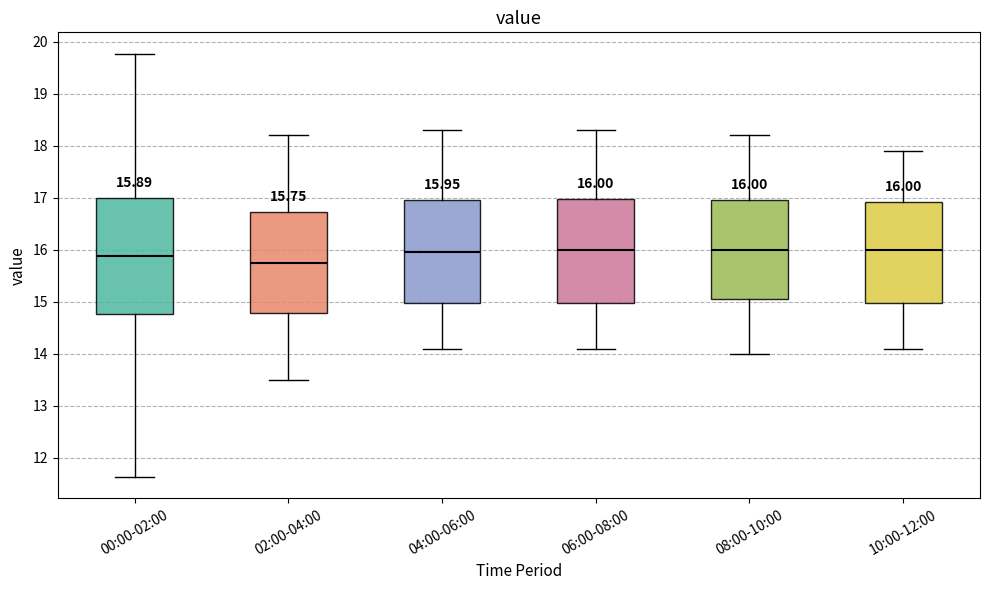

Which box is the tallest, from its lower edge to its upper edge?

00:00-02:00